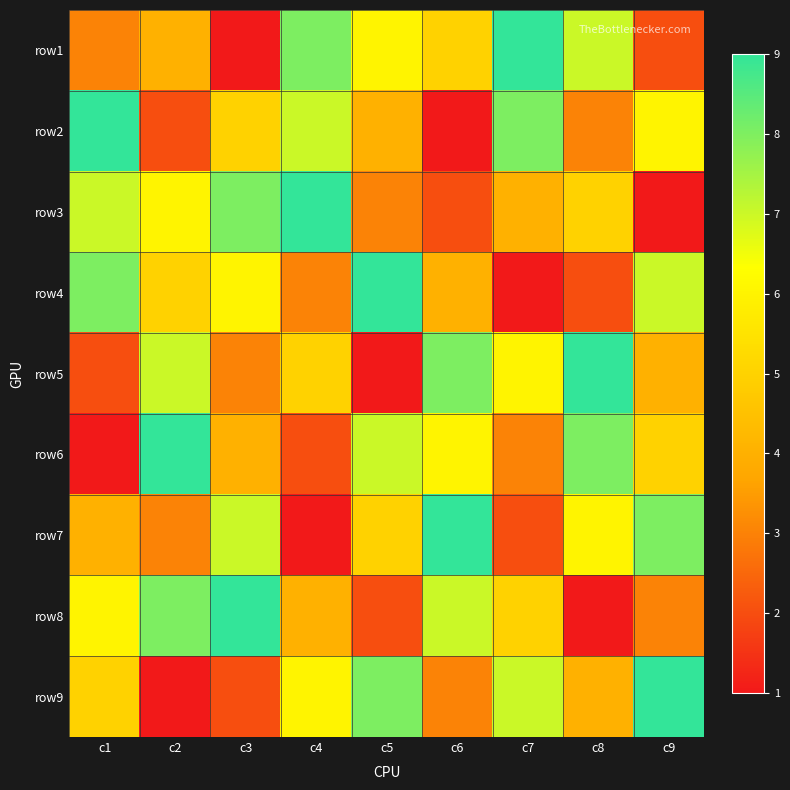

Reading left to right, transcribe all the data shown in this chart.

row1: c1=3	c2=4	c3=1	c4=8	c5=6	c6=5	c7=9	c8=7	c9=2
row2: c1=9	c2=2	c3=5	c4=7	c5=4	c6=1	c7=8	c8=3	c9=6
row3: c1=7	c2=6	c3=8	c4=9	c5=3	c6=2	c7=4	c8=5	c9=1
row4: c1=8	c2=5	c3=6	c4=3	c5=9	c6=4	c7=1	c8=2	c9=7
row5: c1=2	c2=7	c3=3	c4=5	c5=1	c6=8	c7=6	c8=9	c9=4
row6: c1=1	c2=9	c3=4	c4=2	c5=7	c6=6	c7=3	c8=8	c9=5
row7: c1=4	c2=3	c3=7	c4=1	c5=5	c6=9	c7=2	c8=6	c9=8
row8: c1=6	c2=8	c3=9	c4=4	c5=2	c6=7	c7=5	c8=1	c9=3
row9: c1=5	c2=1	c3=2	c4=6	c5=8	c6=3	c7=7	c8=4	c9=9